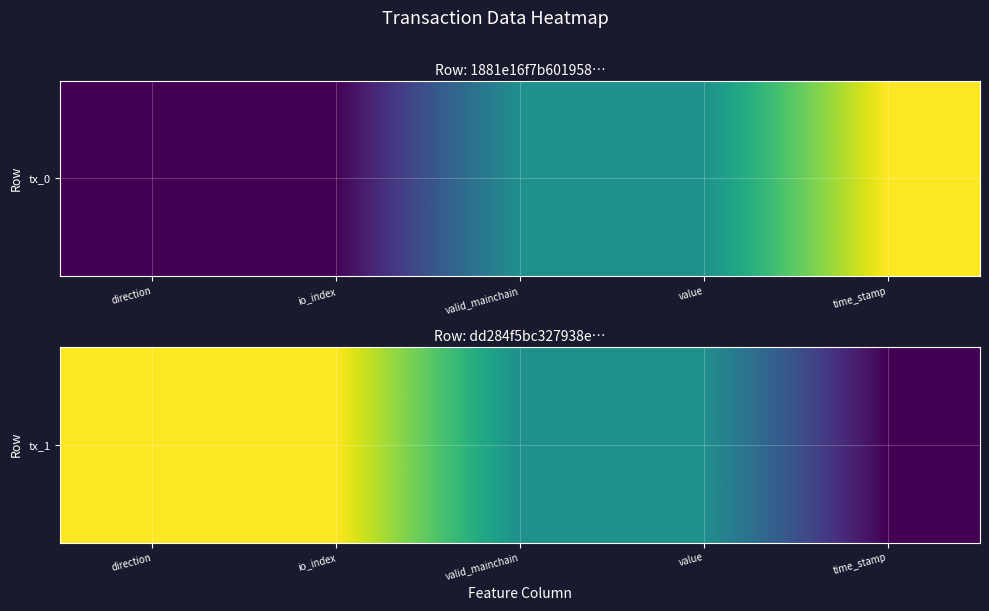

True or false: the data shows 0.8 at value.

False